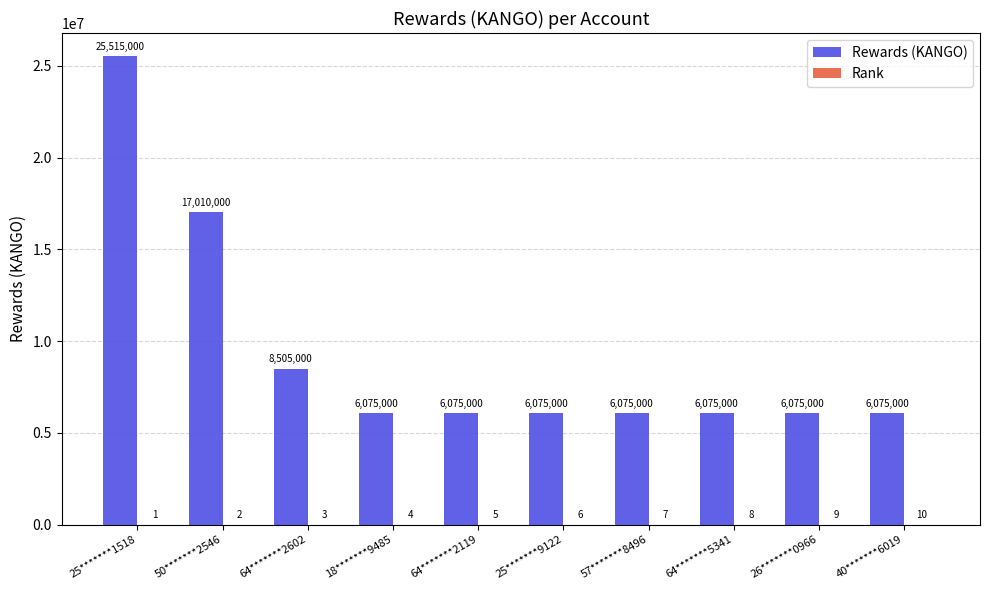

Is it true that Rewards (KANGO) equals 25515000 at 25*******1518?

True